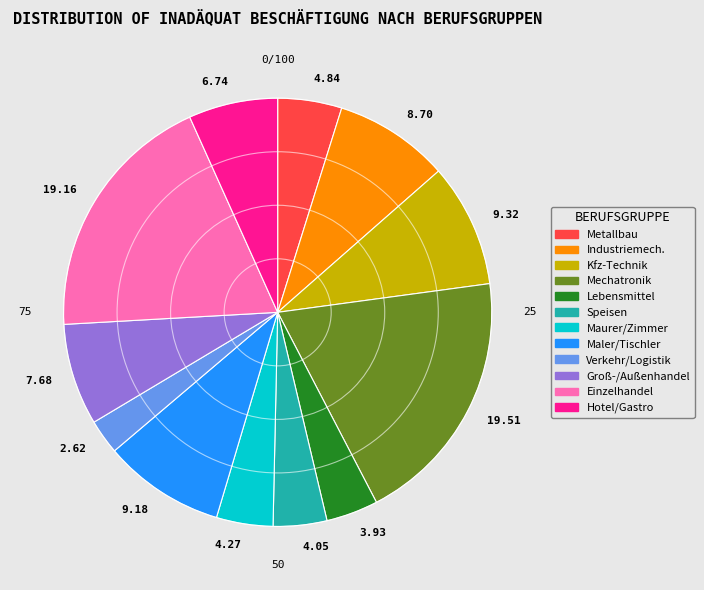

Is there any slice that represents more than half of the pie?

No